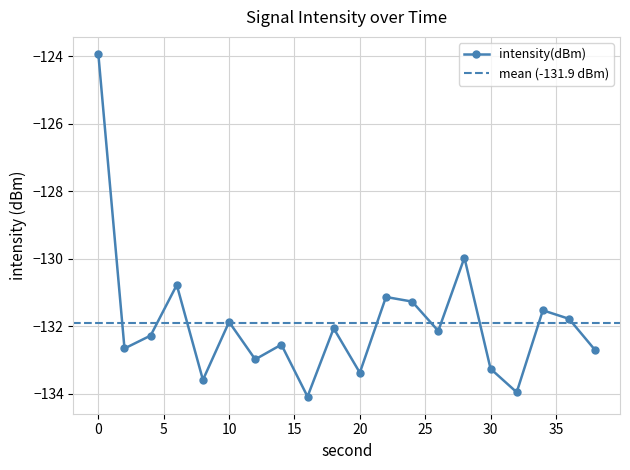

How many points are higher than both their immediate neighbors (excluding endpoints)?

7